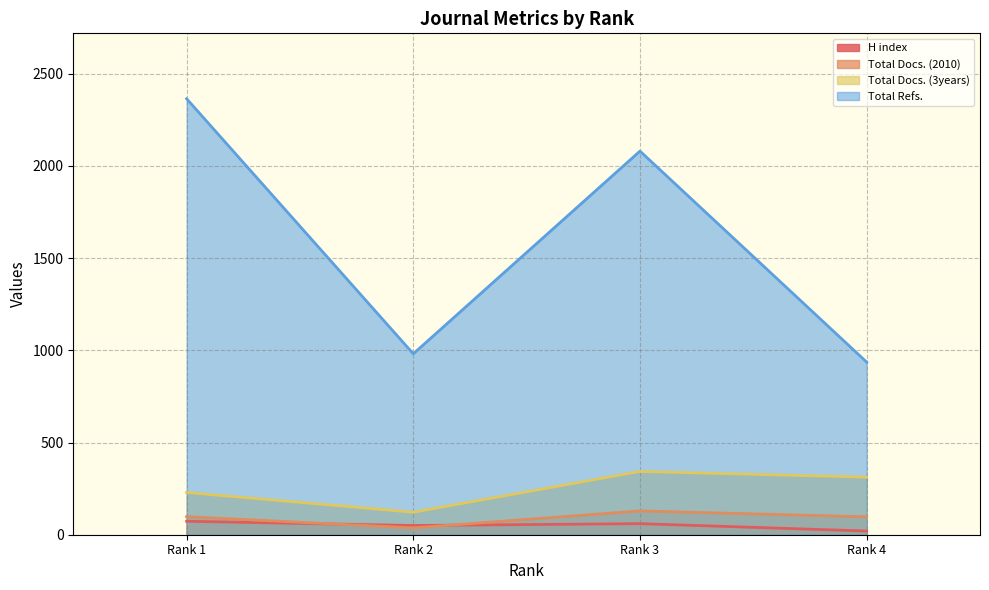

Which label corresponds to the largest value in the chart?

Rank 1